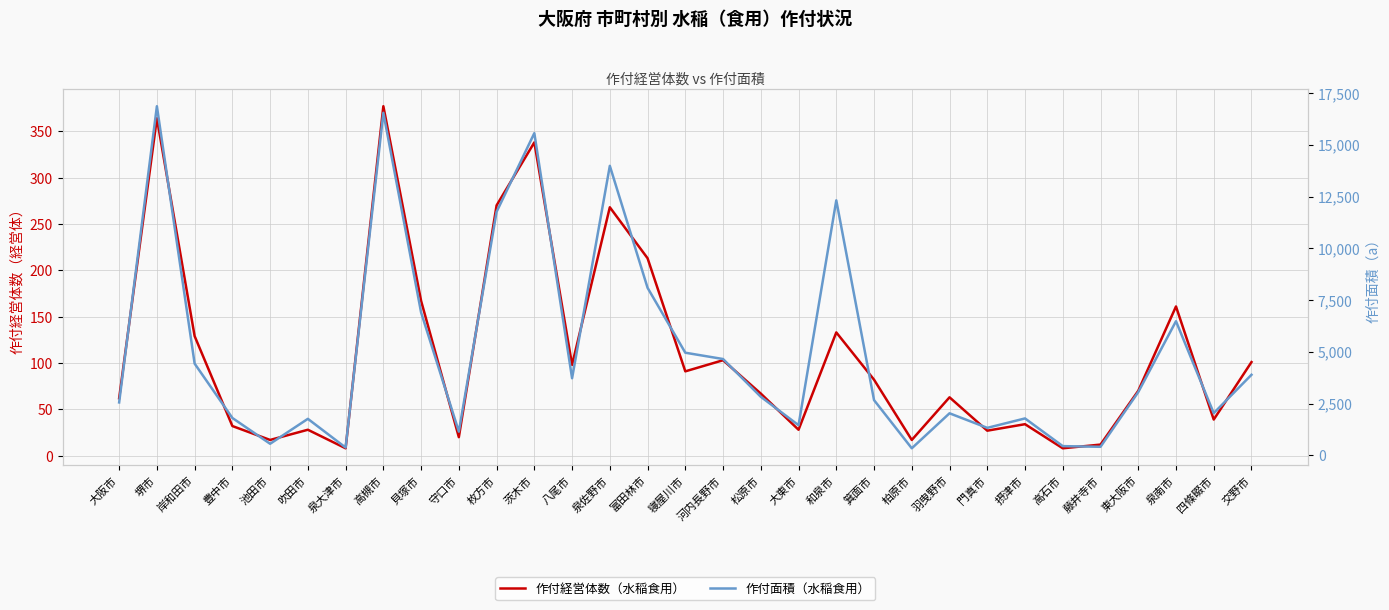

The 作付面積（水稲食用） series shows 119 at 泉大津市. True or false?

False